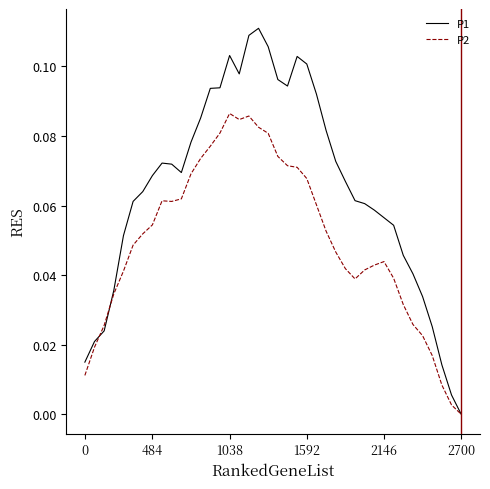

How many series are shown in this chart?

2